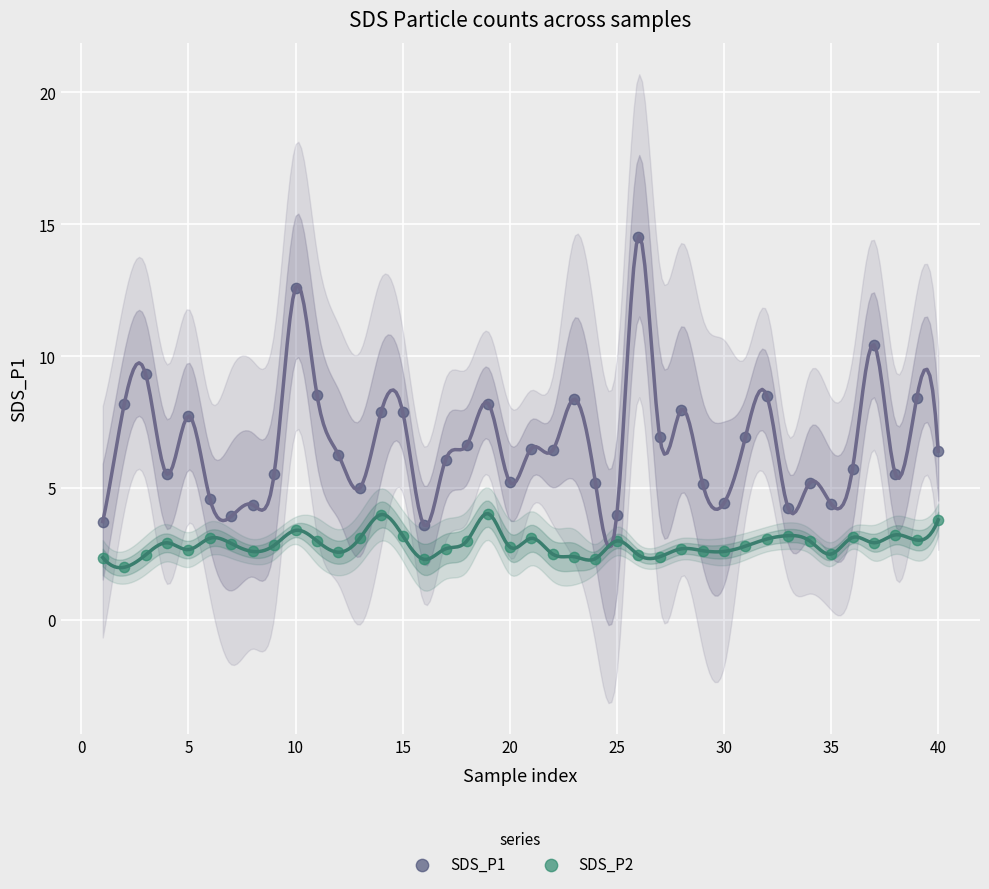

Across all data points, what is the range of Y values (max minus min)?

12.5